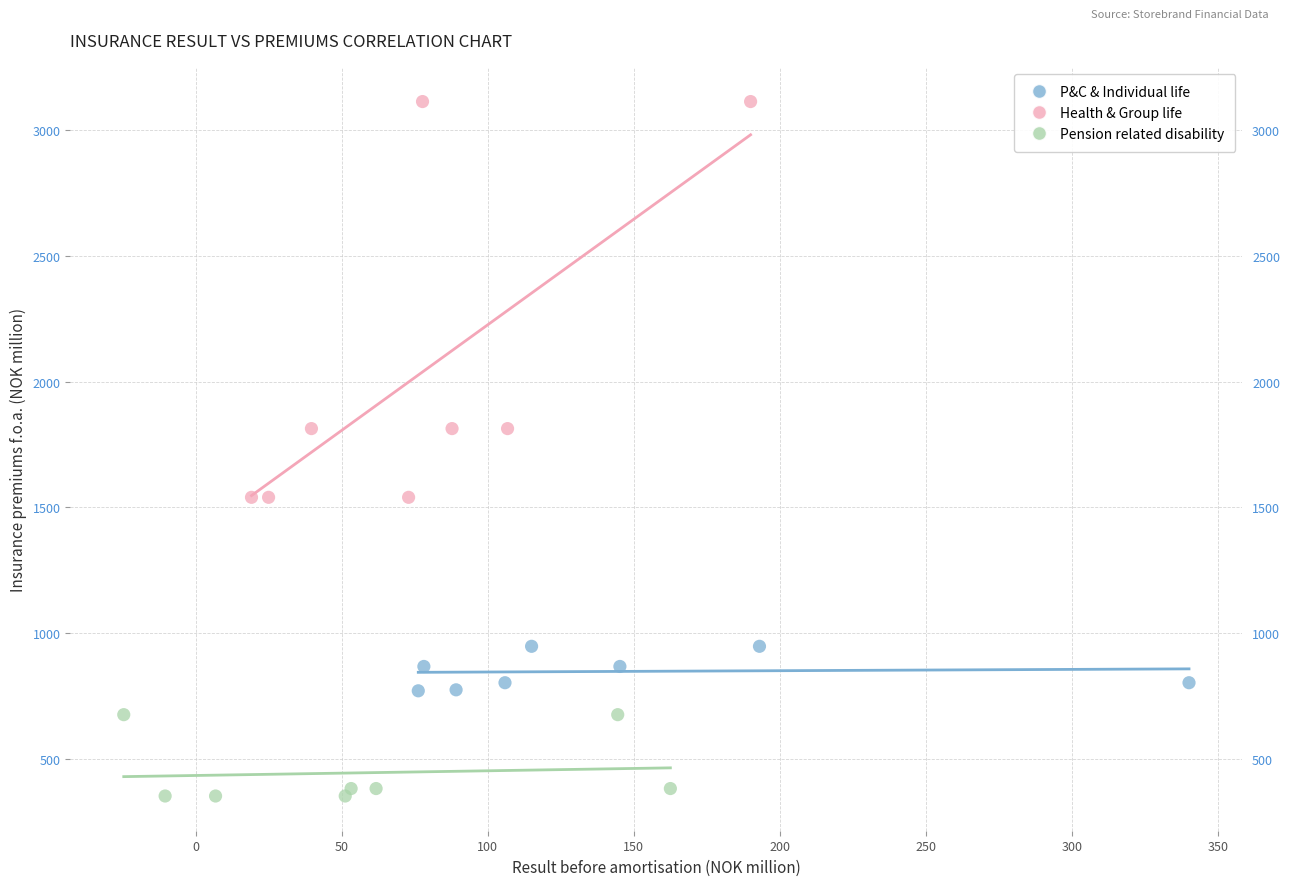

Which series reaches the maximum Y coordinate?

Health & Group life